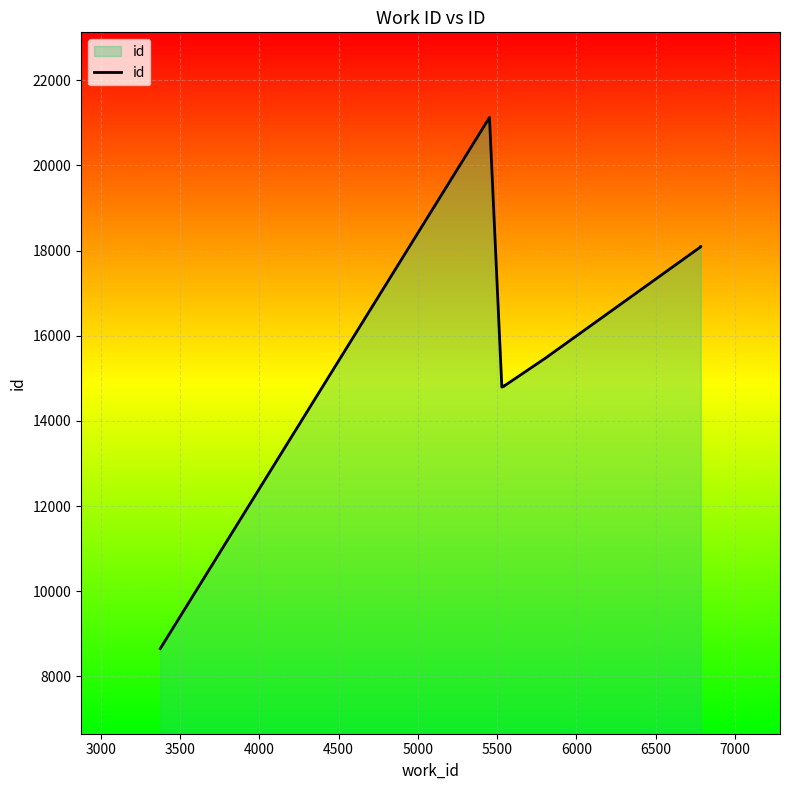

The chart shows a value of 5914 at 6000. True or false?

False